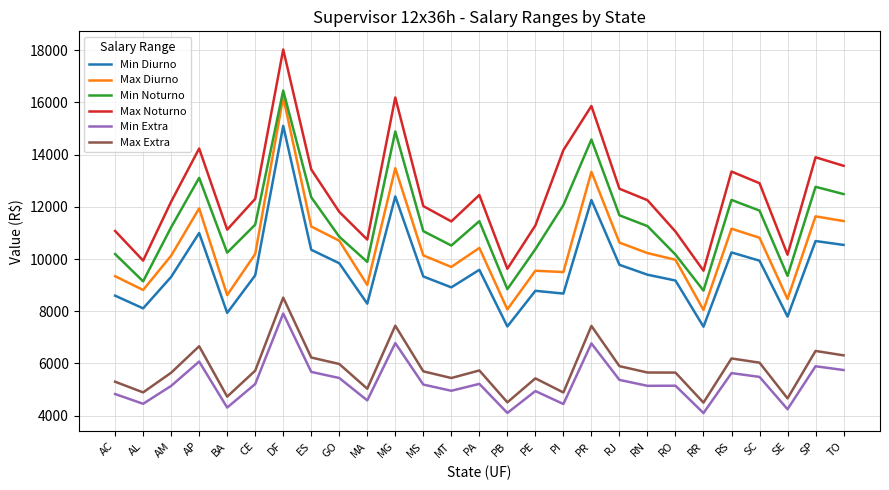

Which series has the widest spread of values?

Max Noturno